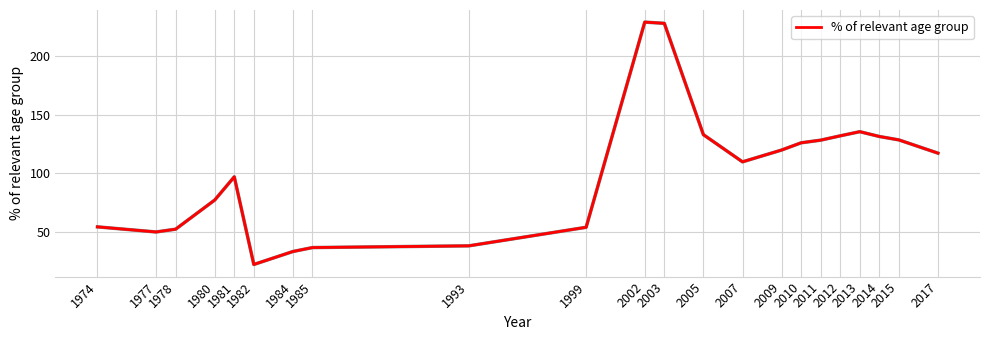

How many values are below 117?

11